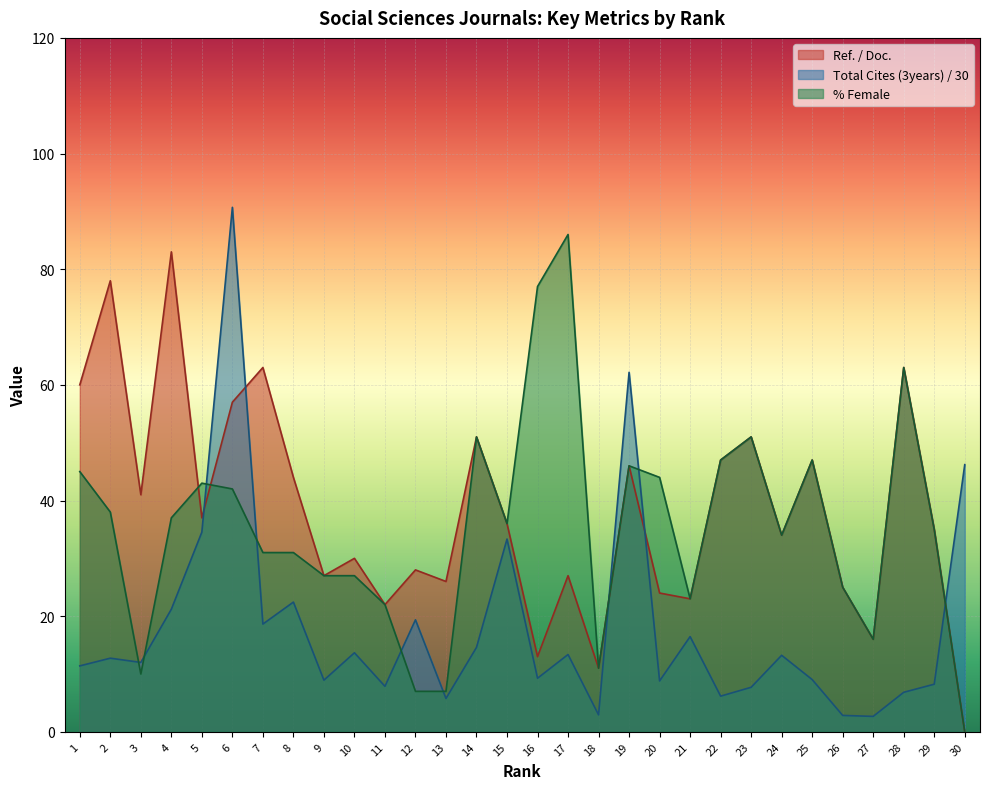

At which label does Total Cites (3years) reach its minimum?

27